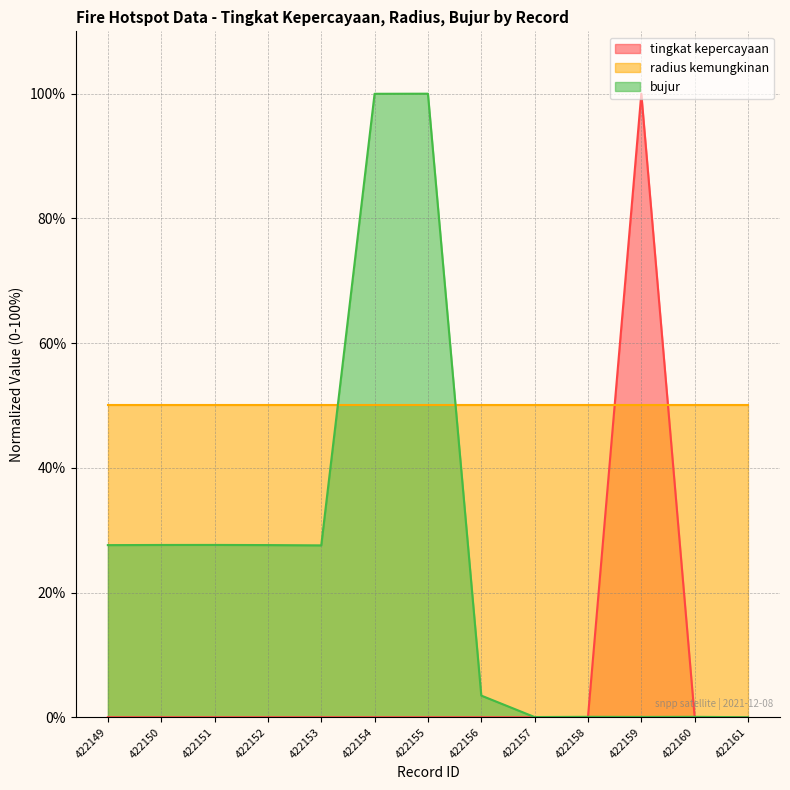

At how many categories does at least one series exceed 67?

3